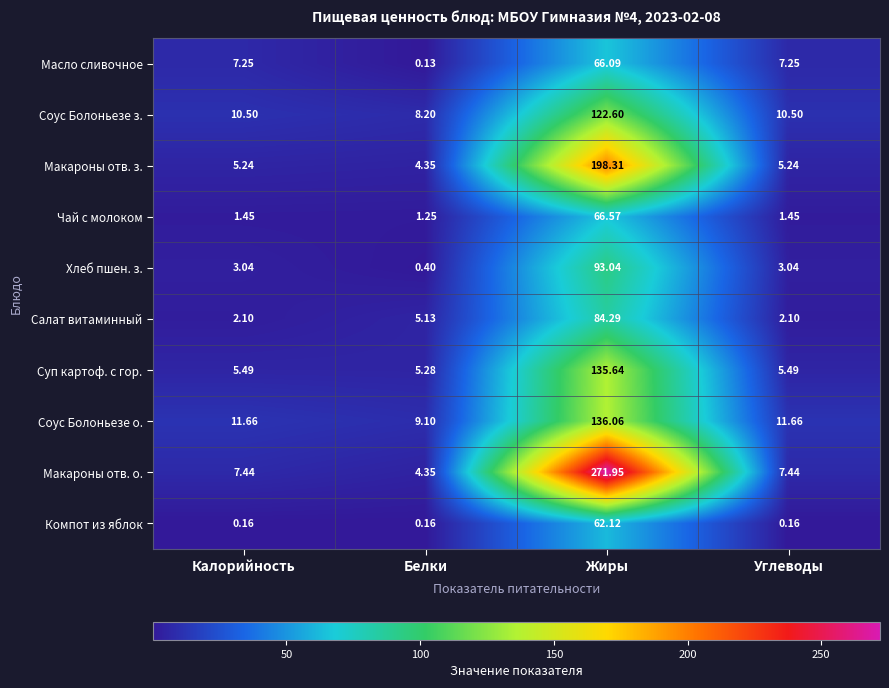

List the series in order of their peak value, lowest first.

Компот из яблок, Масло сливочное, Чай с молоком, Салат витаминный, Хлеб пшен. з., Соус Болоньезе з., Суп картоф. с гор., Соус Болоньезе о., Макароны отв. з., Макароны отв. о.